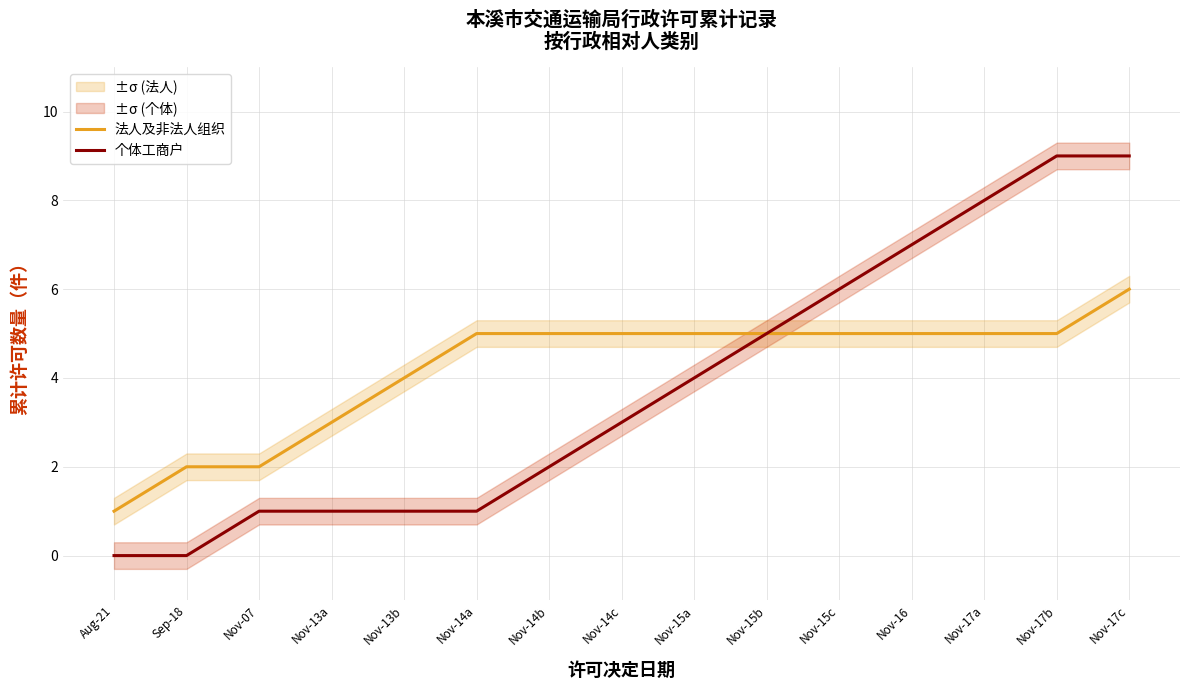

Reading left to right, list all the values displayed in this chart.

法人及非法人组织: 1	2	2	3	4	5	5	5	5	5	5	5	5	5	6
个体工商户: 0	0	1	1	1	1	2	3	4	5	6	7	8	9	9